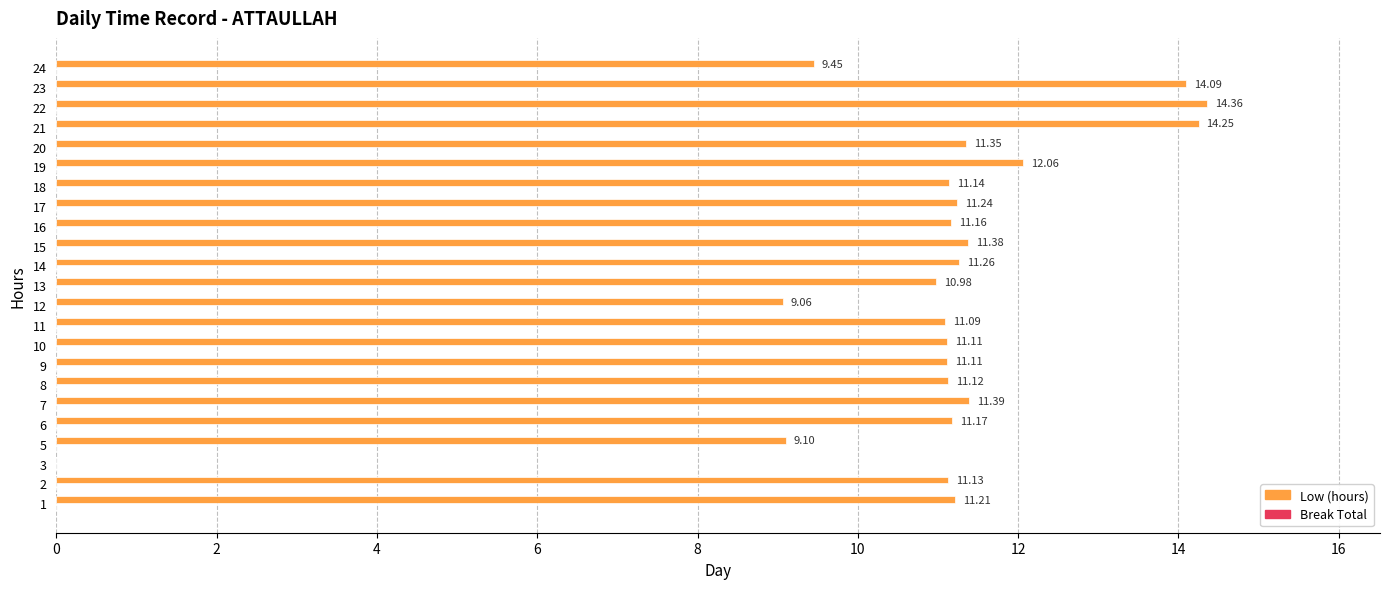

Between 18 and 23, which is larger?

23